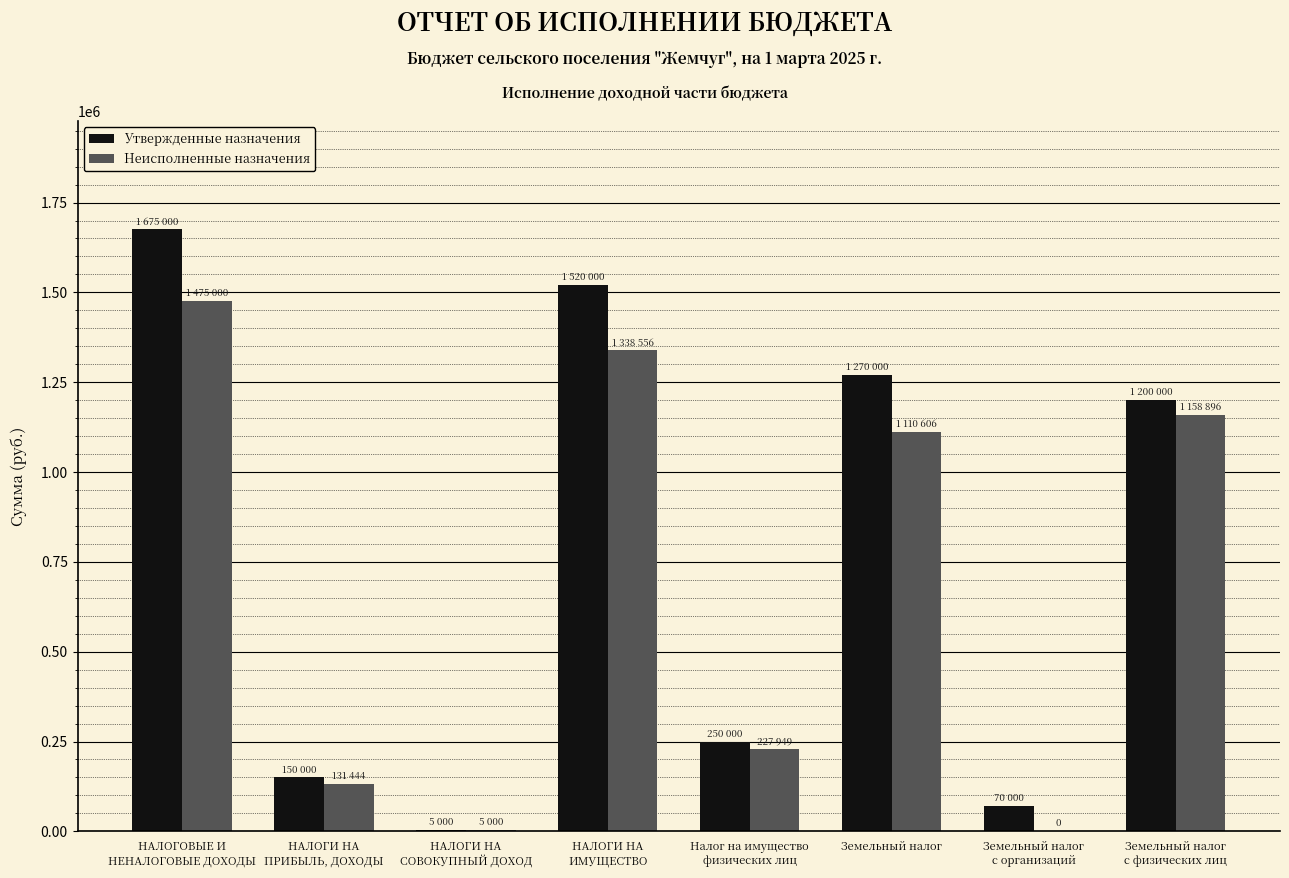

Which series has the largest range (max minus min)?

Утвержденные назначения